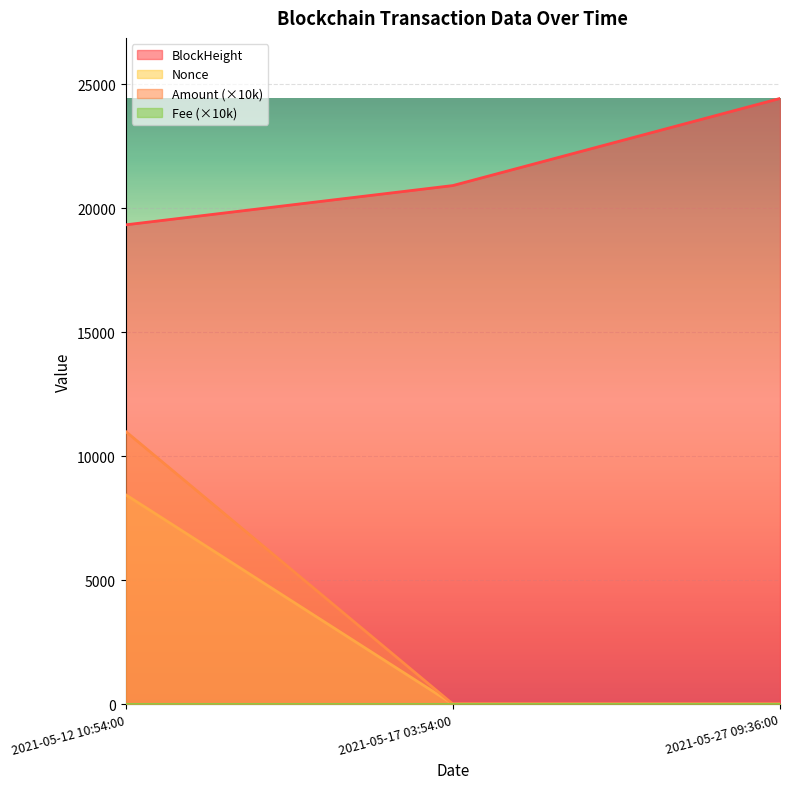

What is the sum of the BlockHeight values at 2021-05-12 10:54:00 and 2021-05-17 03:54:00?

40253